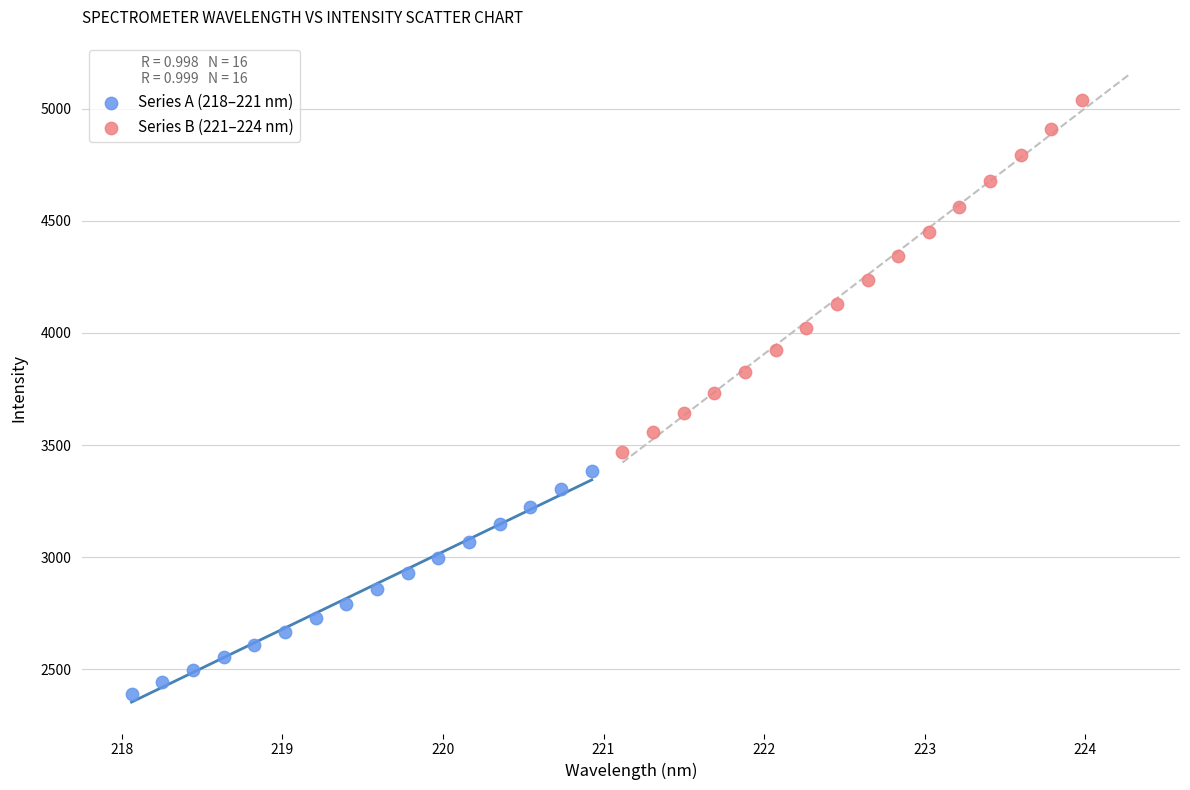

Which series contains the lowest Y value?

Series A (218–221 nm)